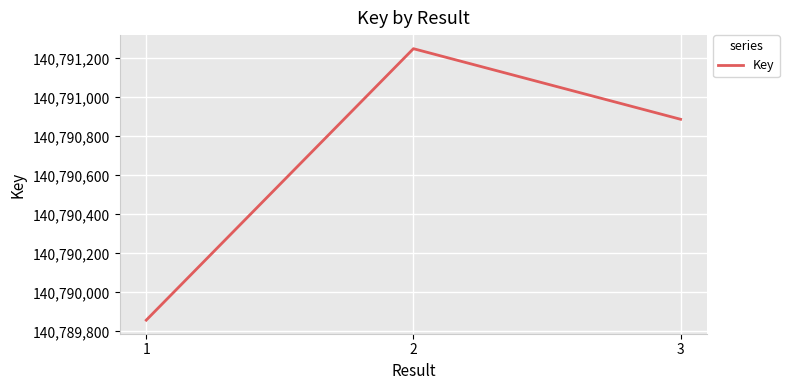

True or false: the data shows 140791250 at 2.

True